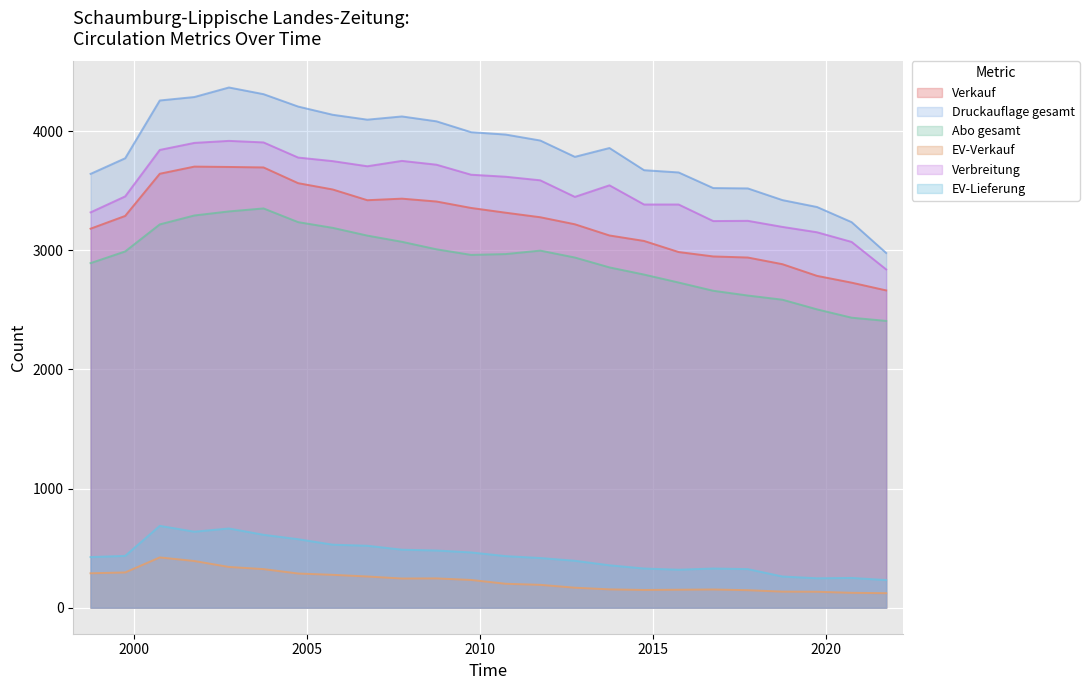

What is the total value across all series at 20104?

14505